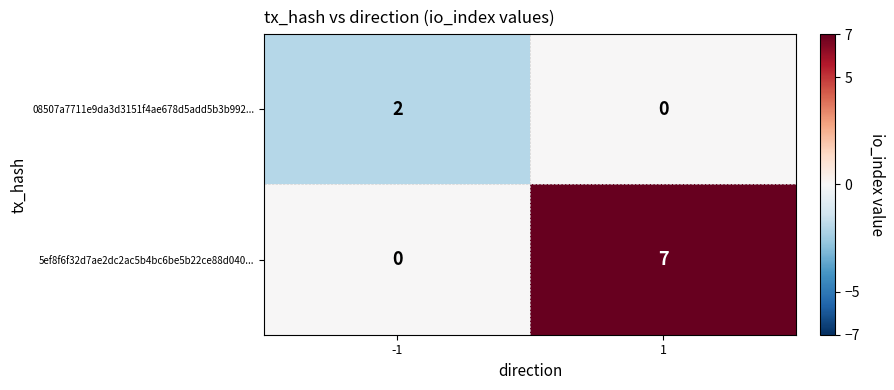

Rank the series at -1 from highest to lowest value.

08507a7711e9da3d3151f4ae678d5add5b3b992..., 5ef8f6f32d7ae2dc2ac5b4bc6be5b22ce88d040...